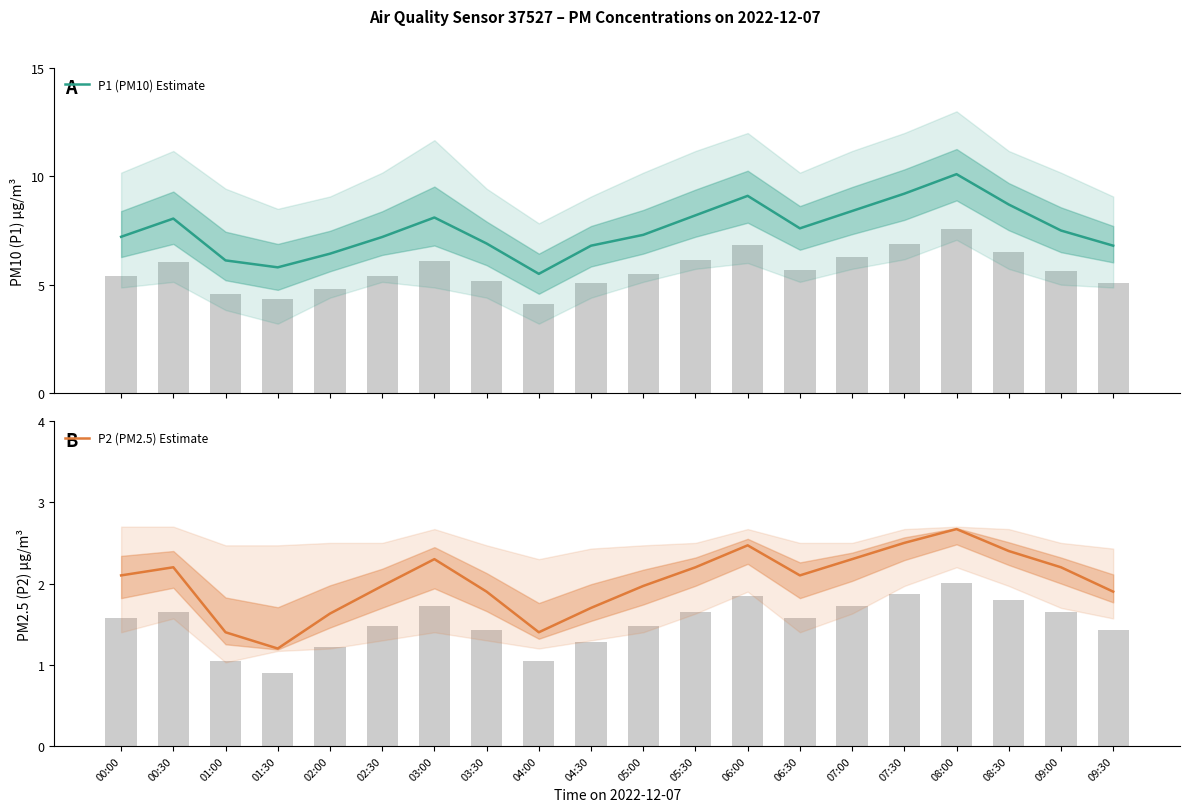

Between 06:00 and 08:30, which series saw the biggest shift?

P1 (PM10) Estimate